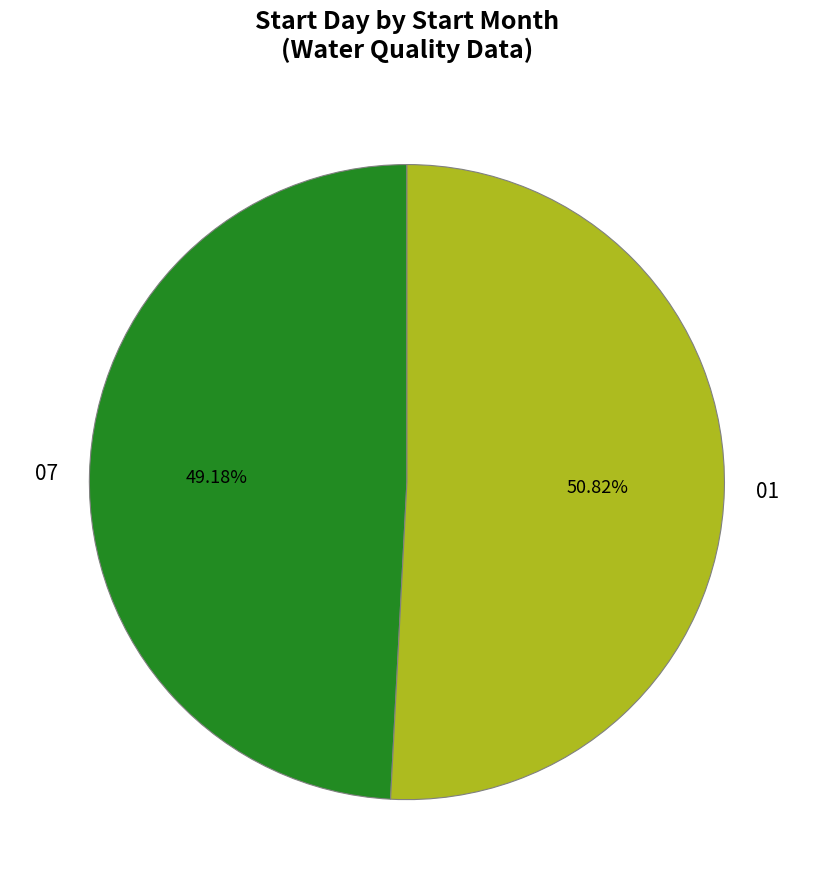

To the nearest percent, what percentage of the pie is 07?

49%